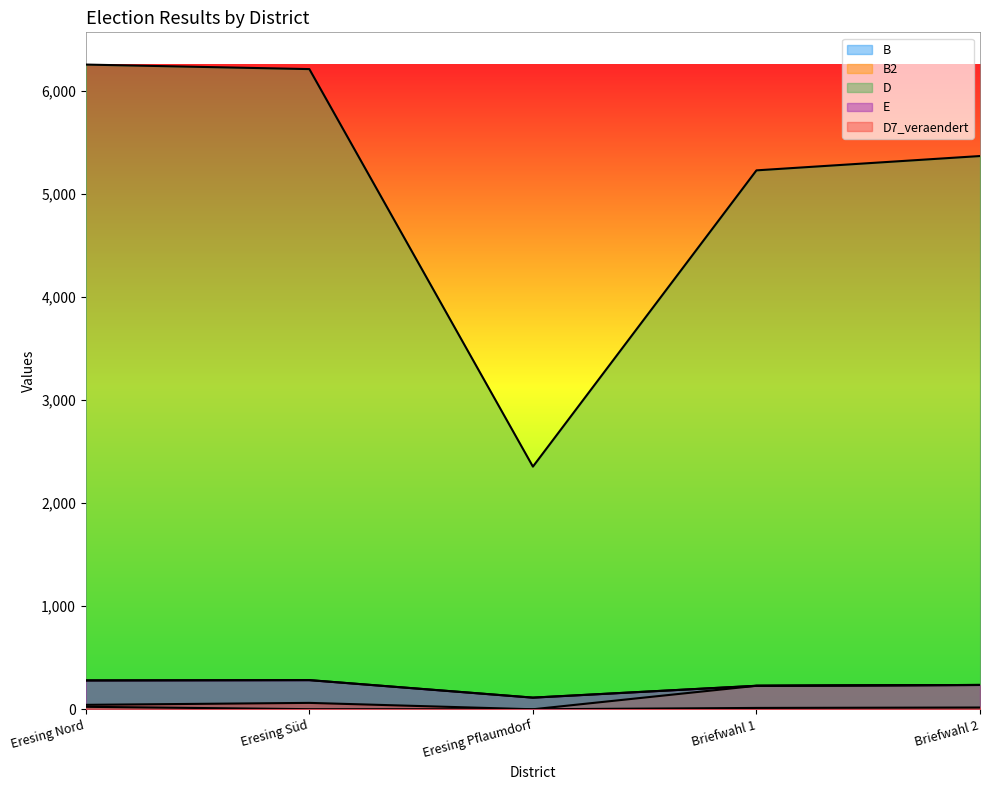

Read the D value at Briefwahl 2, to the nearest 10.

5370